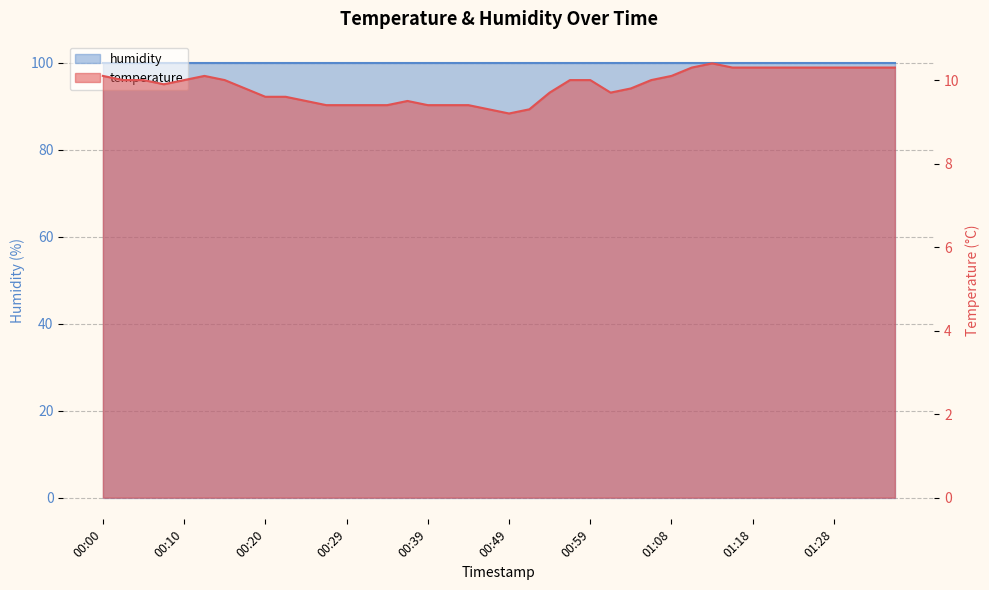

What is the difference between the maximum and minimum values?

1.2